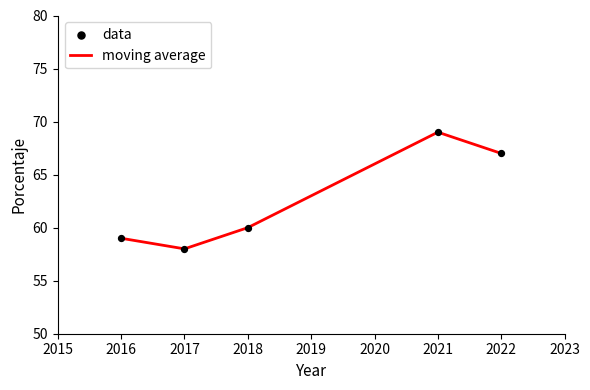

What is the difference between the maximum and second lowest values?

10